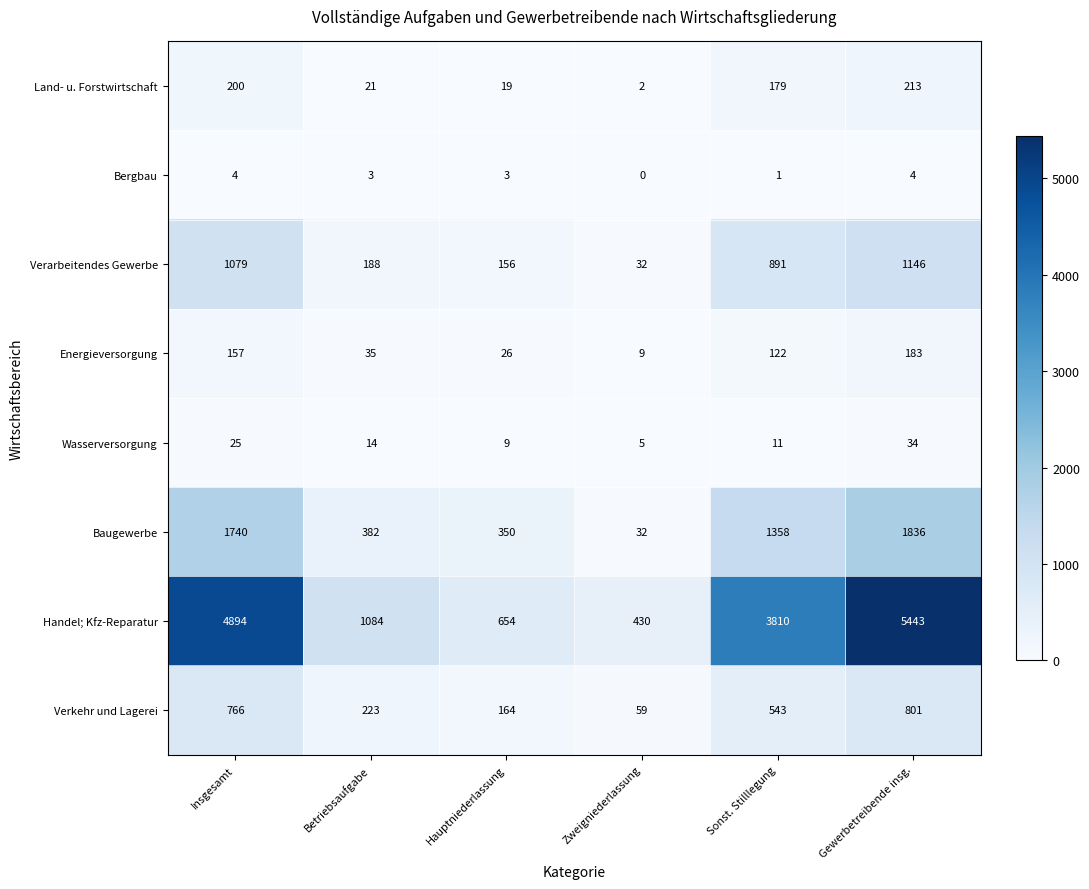

The Verarbeitendes Gewerbe series shows 156 at Hauptniederlassung. True or false?

True